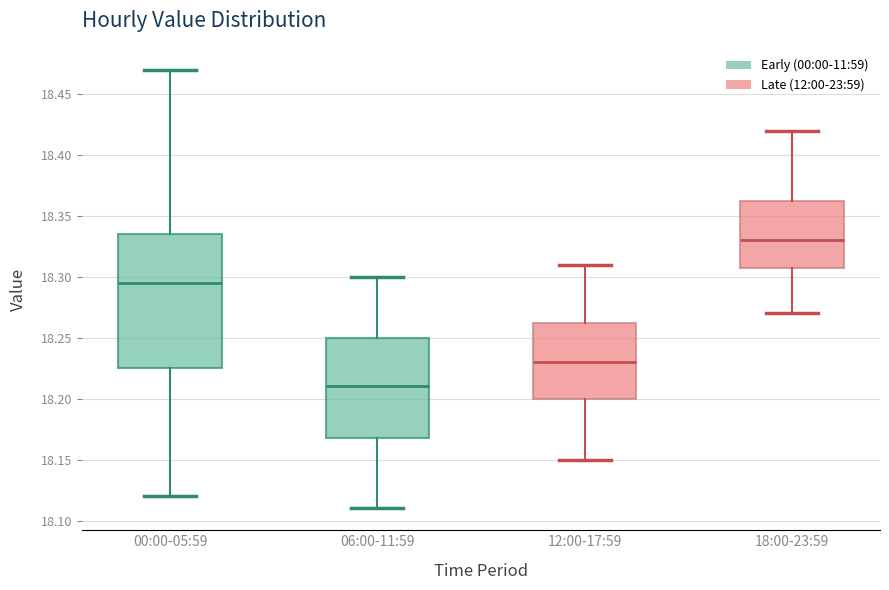

Which box's median line is the lowest?

06:00-11:59